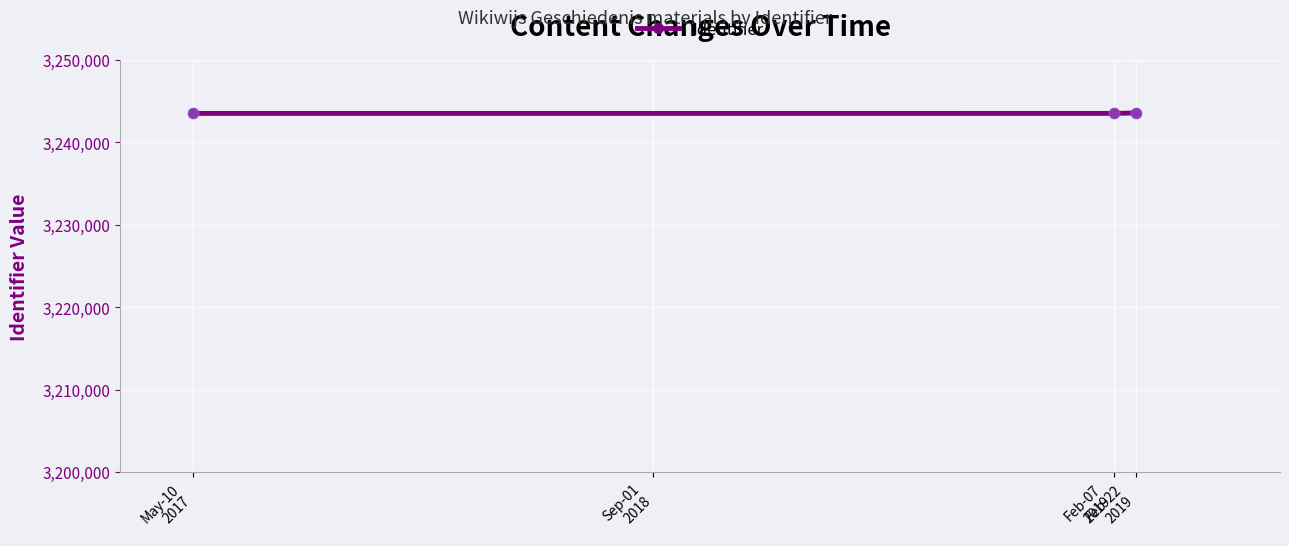

Between May-10
2017 and Feb-07
2019, which is larger?

Feb-07
2019